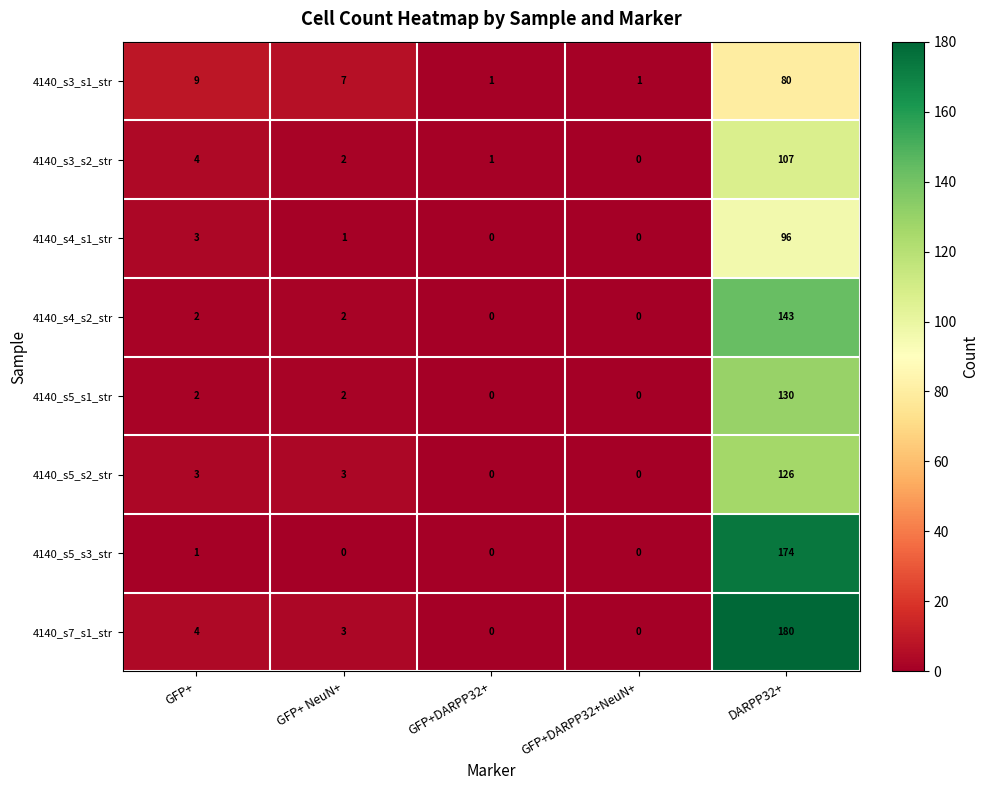

Which series changed the most between GFP+ and DARPP32+?

4140_s7_s1_str